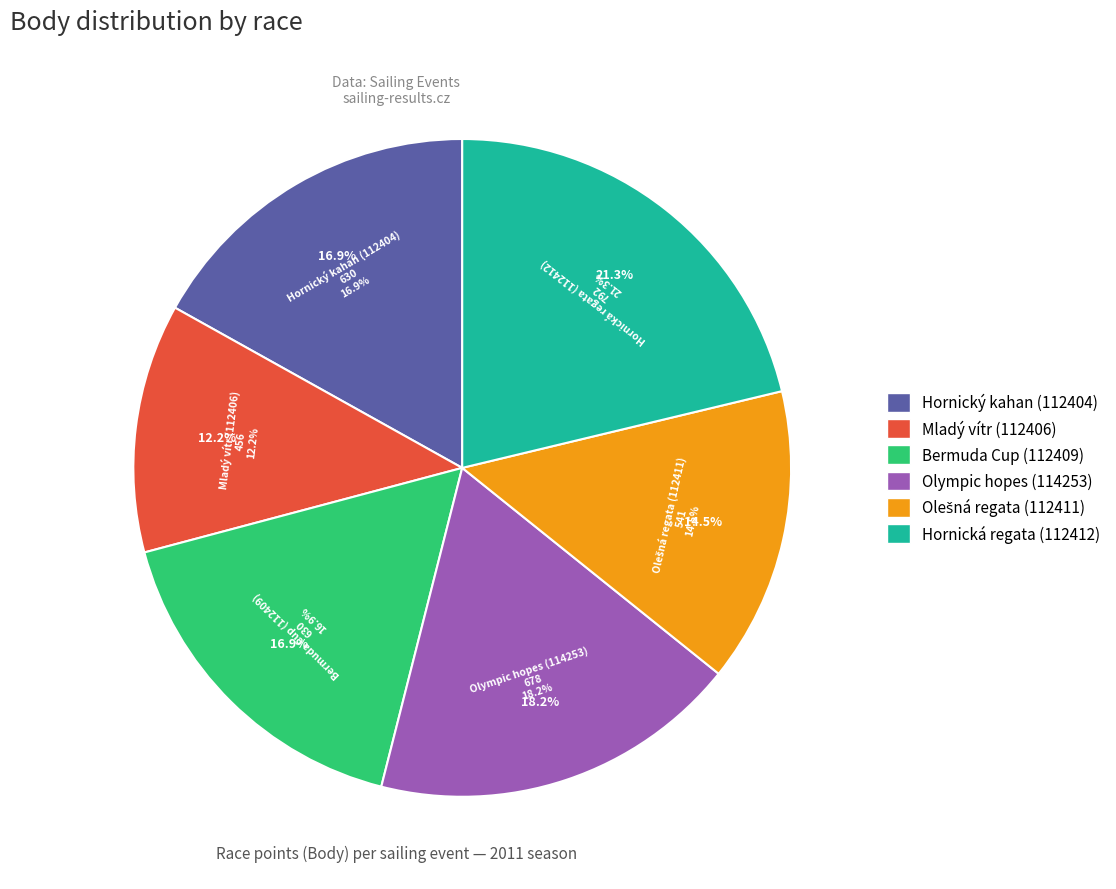

What is the change in value from Bermuda Cup
(112409) to Hornická regata
(112412)?

+162